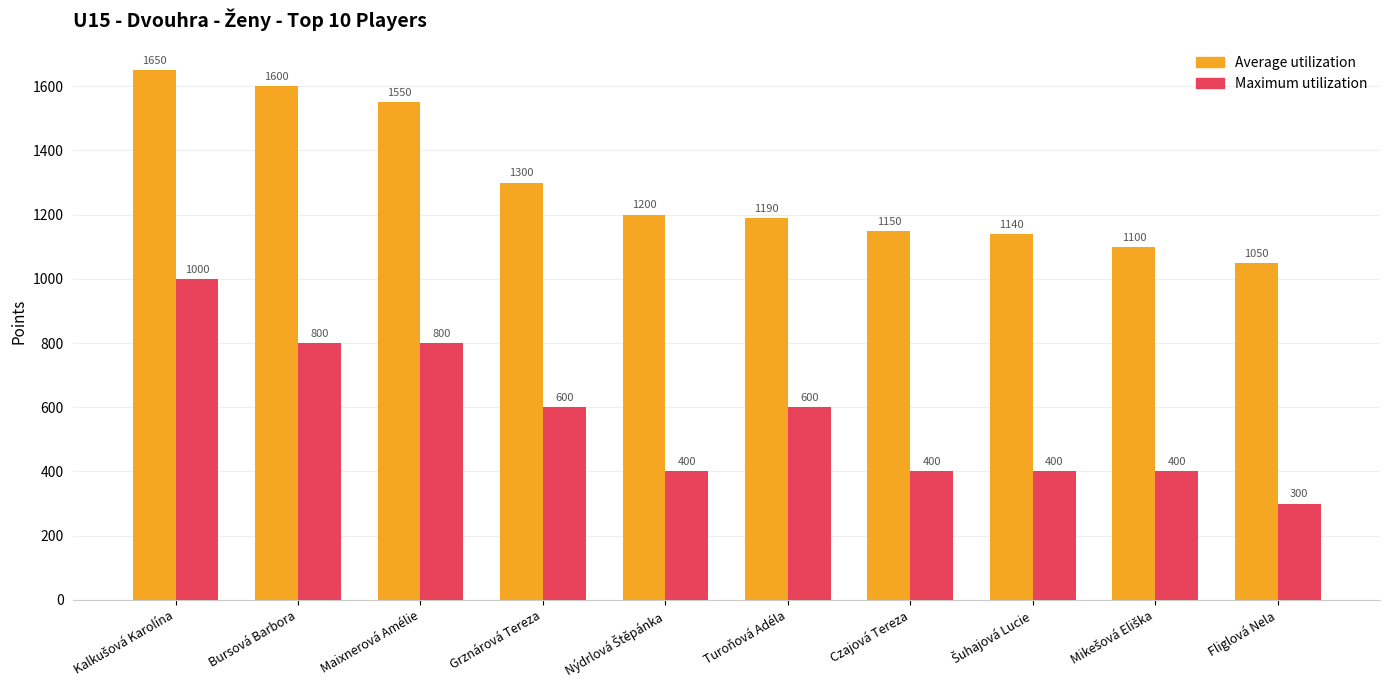

What is the spread (max minus min) of values at Bursová Barbora?

800